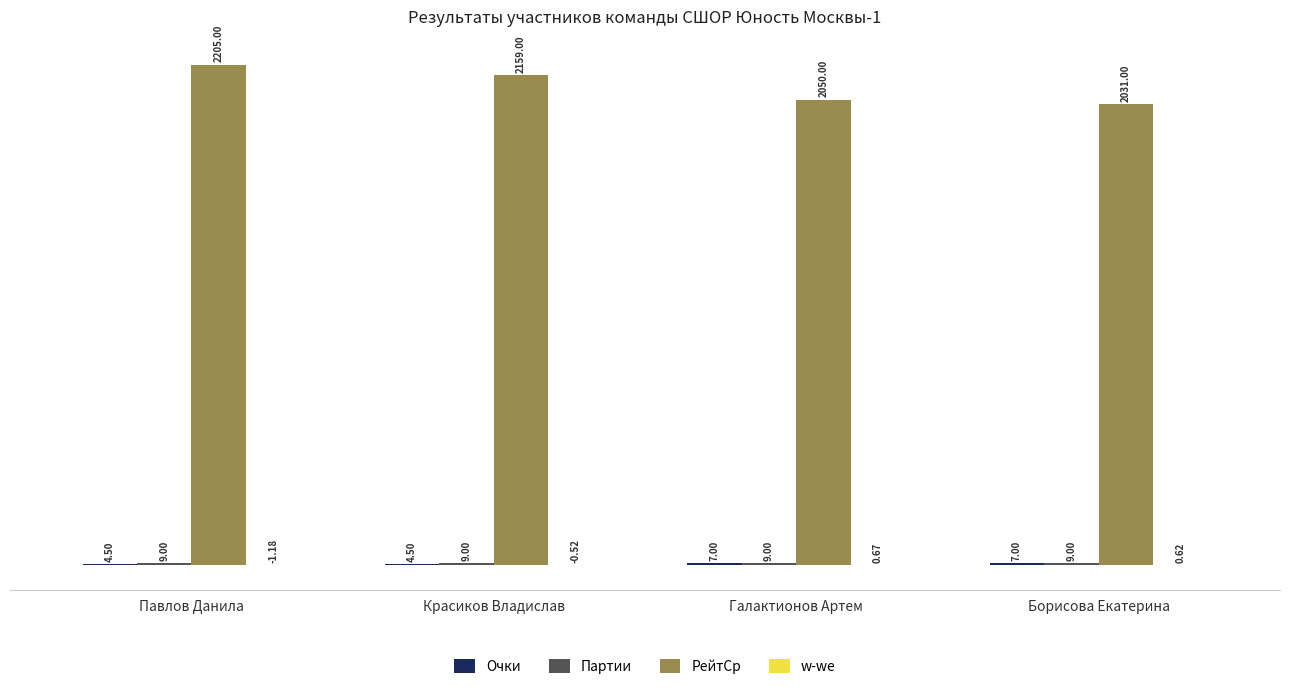

At which label does РейтСр first exceed 2159?

Павлов Данила